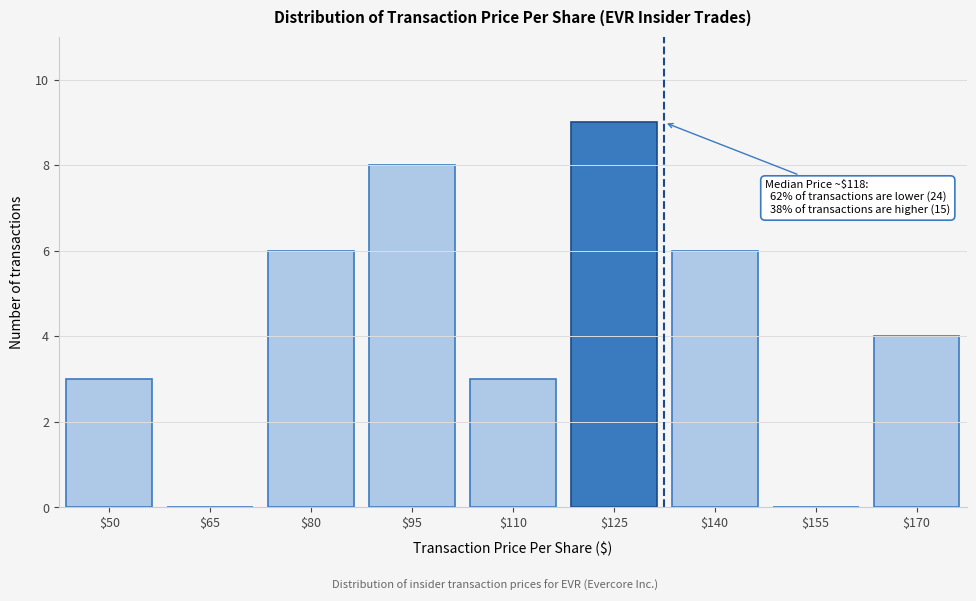

Read the value at $50.

3